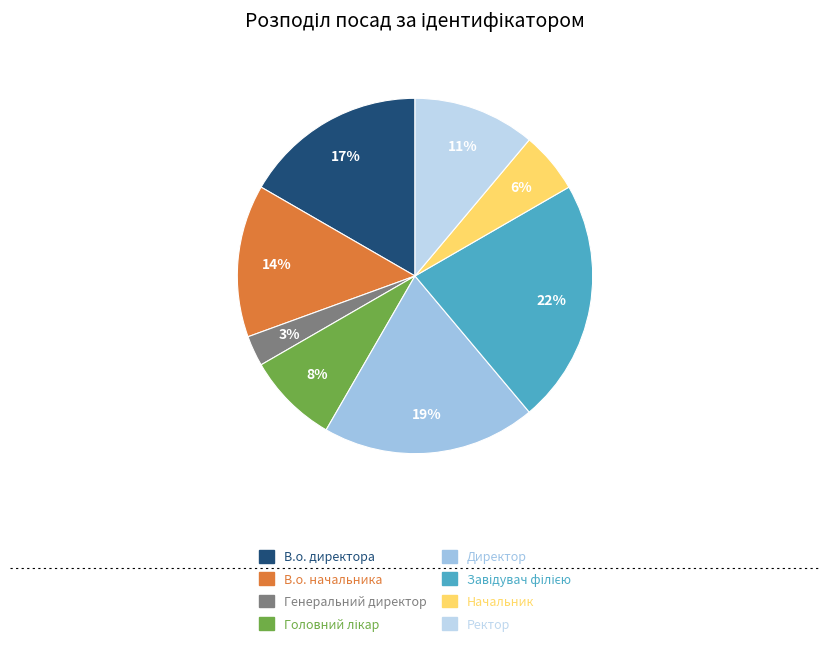

What percentage is NOT represented by Директор?

80.6%